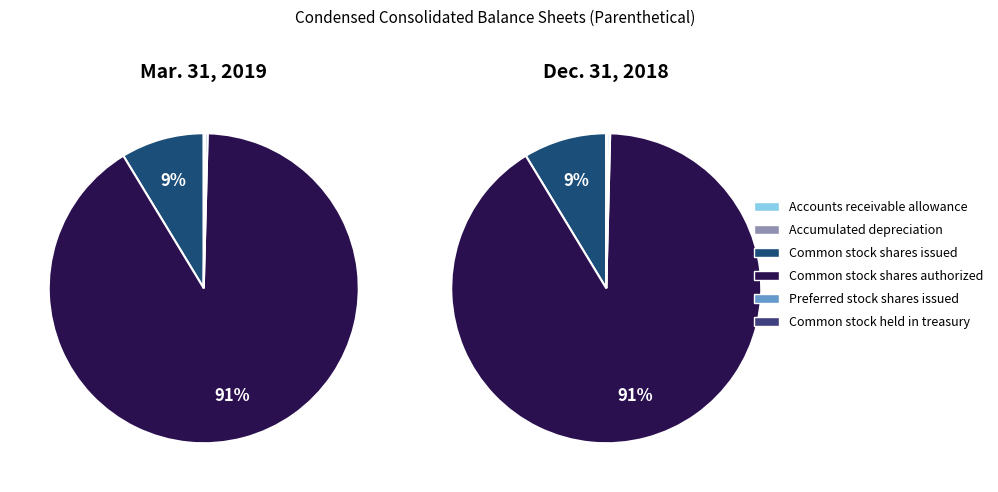

Which slice is the smallest?

Accounts receivable allowance